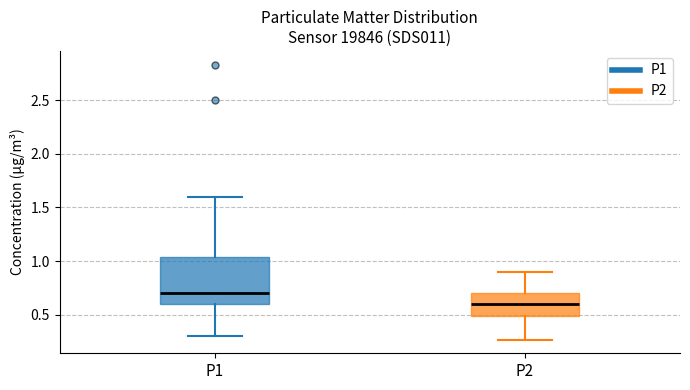

Comparing the boxes themselves (not the whiskers), which one is the tallest?

P1